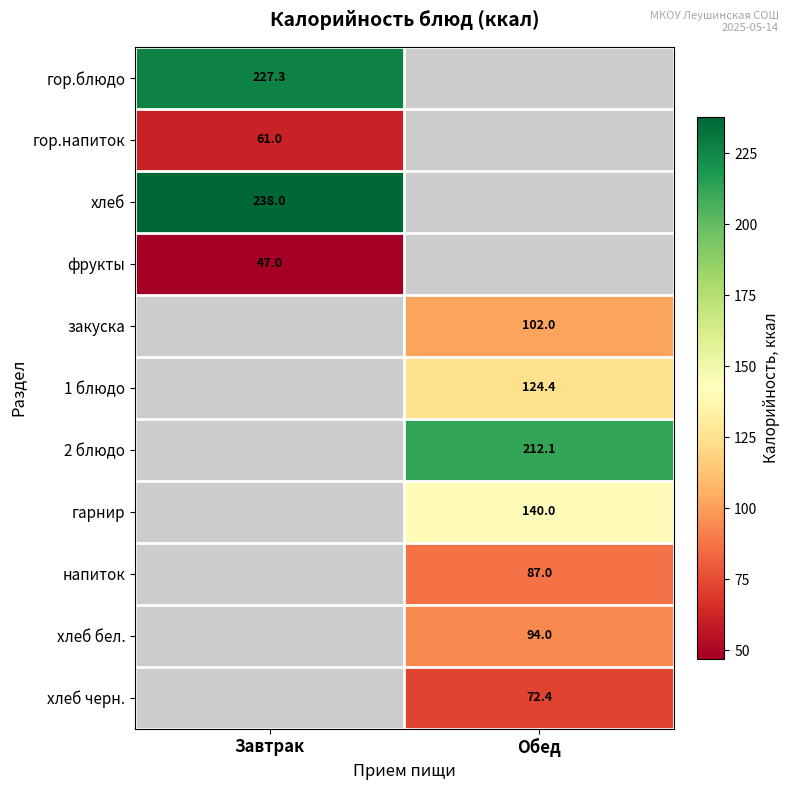

Is the value of закуска at Обед greater than the value of хлеб черн. at Обед?

Yes